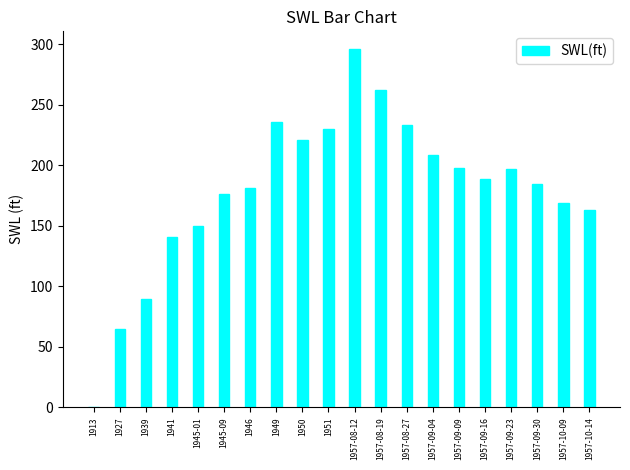

The value at 1951 is 131. True or false?

False